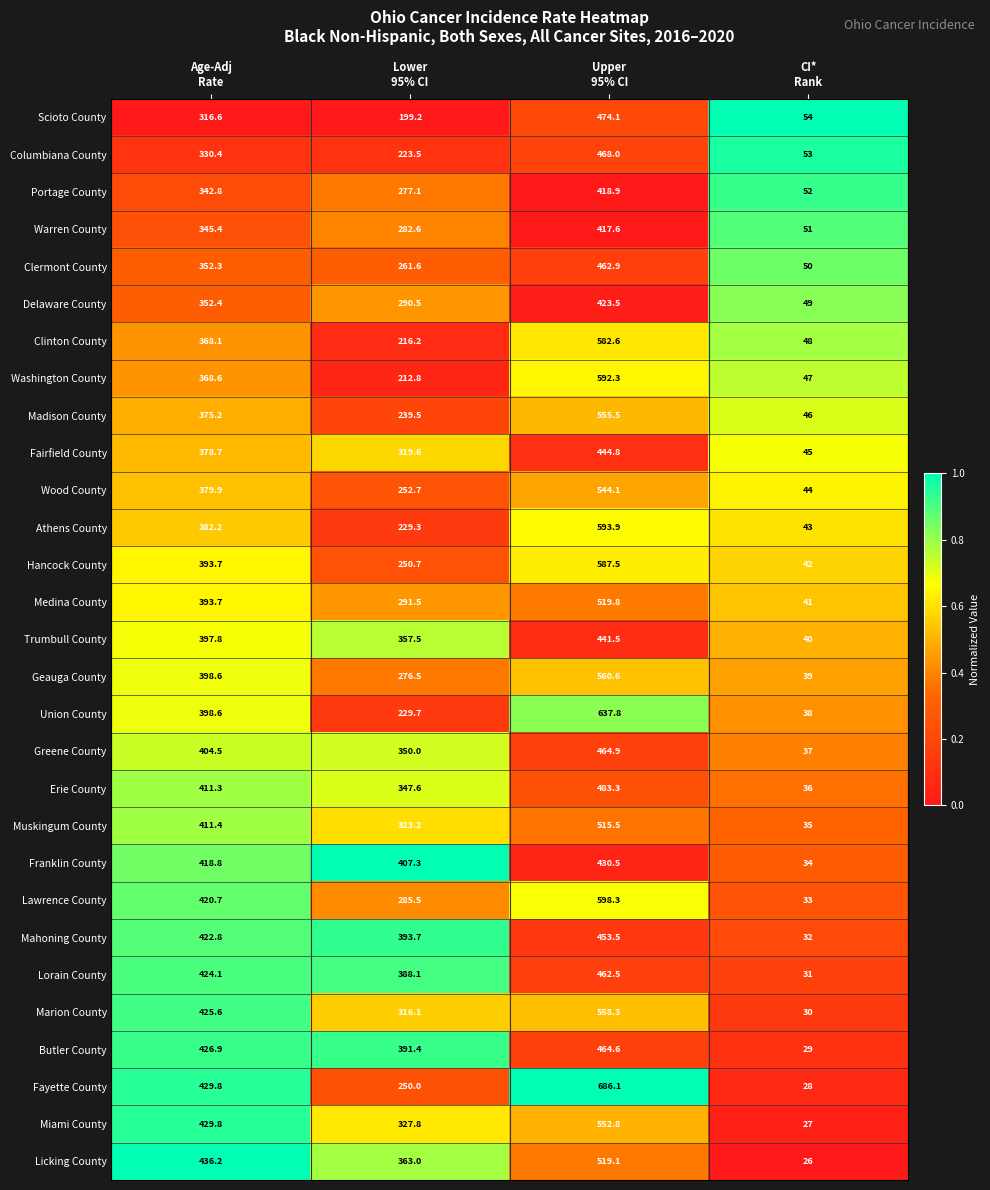

Which series has the largest total across all categories?

Fayette County